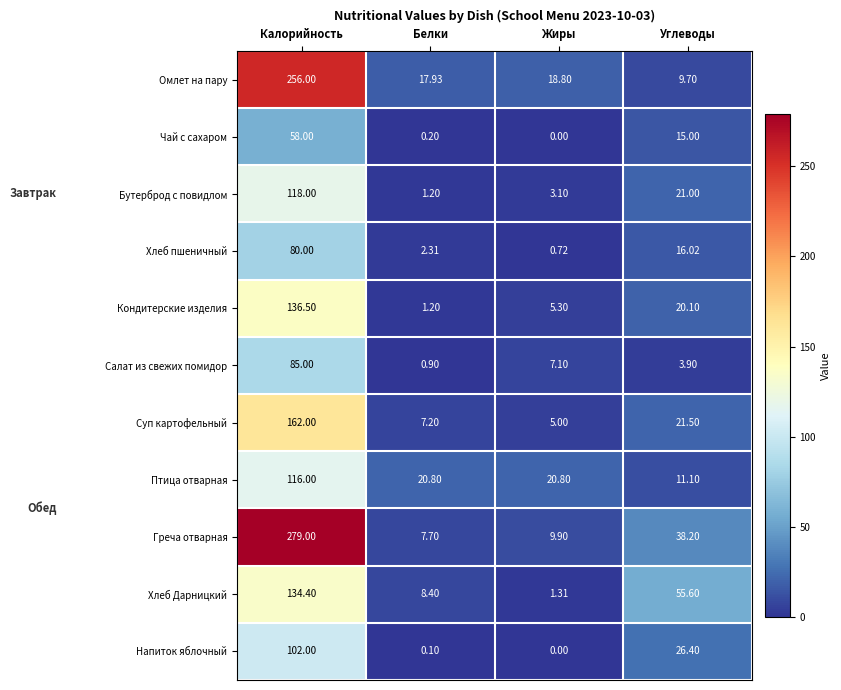

Which series has the largest total across all categories?

Греча отварная